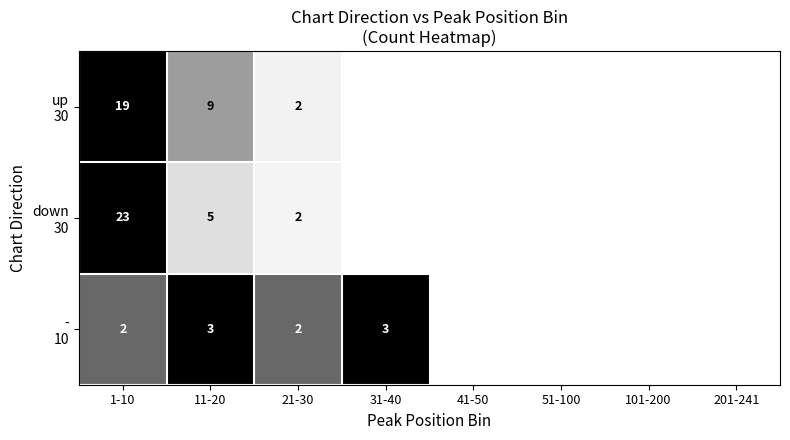

At which category does the chart reach its peak across all series?

1-10